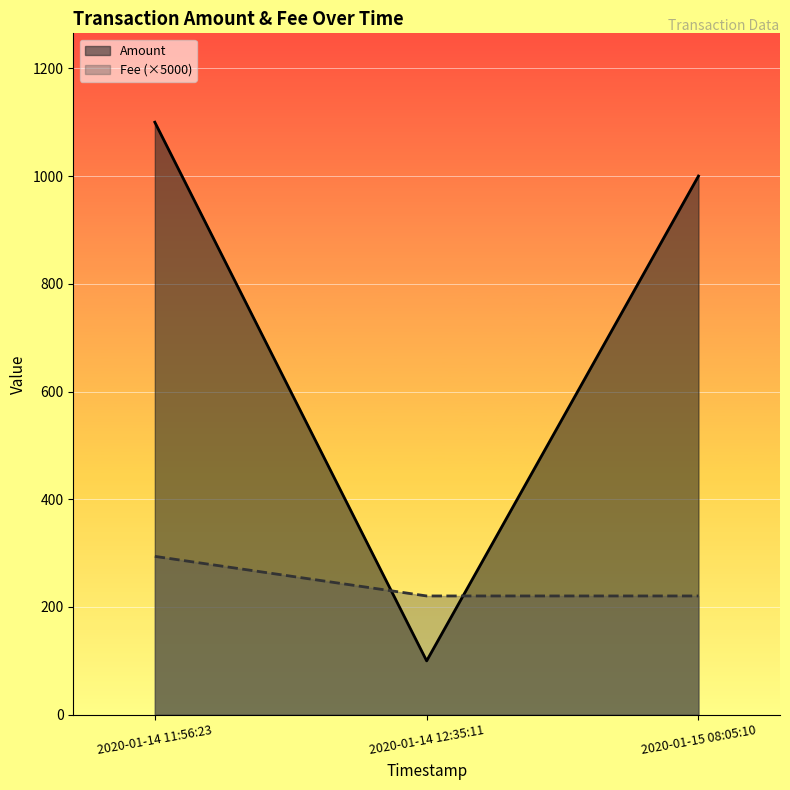

Which series has the largest total across all categories?

Amount